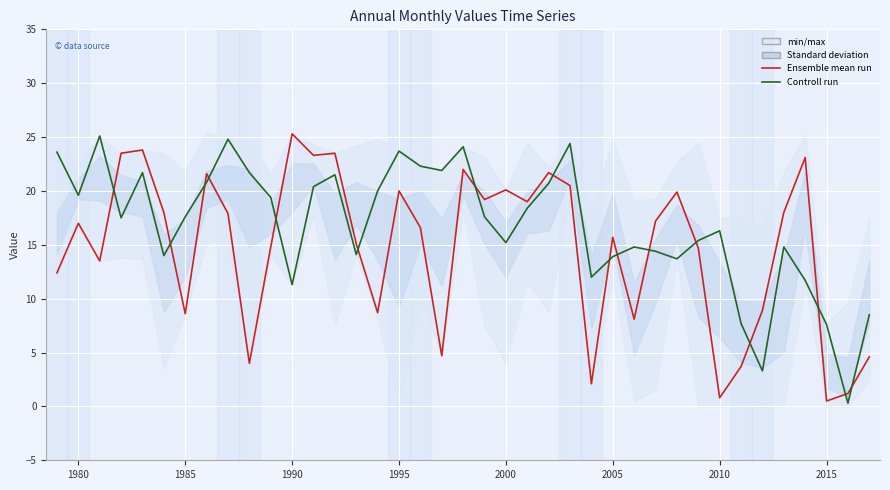

Is the value of Ensemble mean run at 2015 greater than the value of Controll run at 38?

Yes